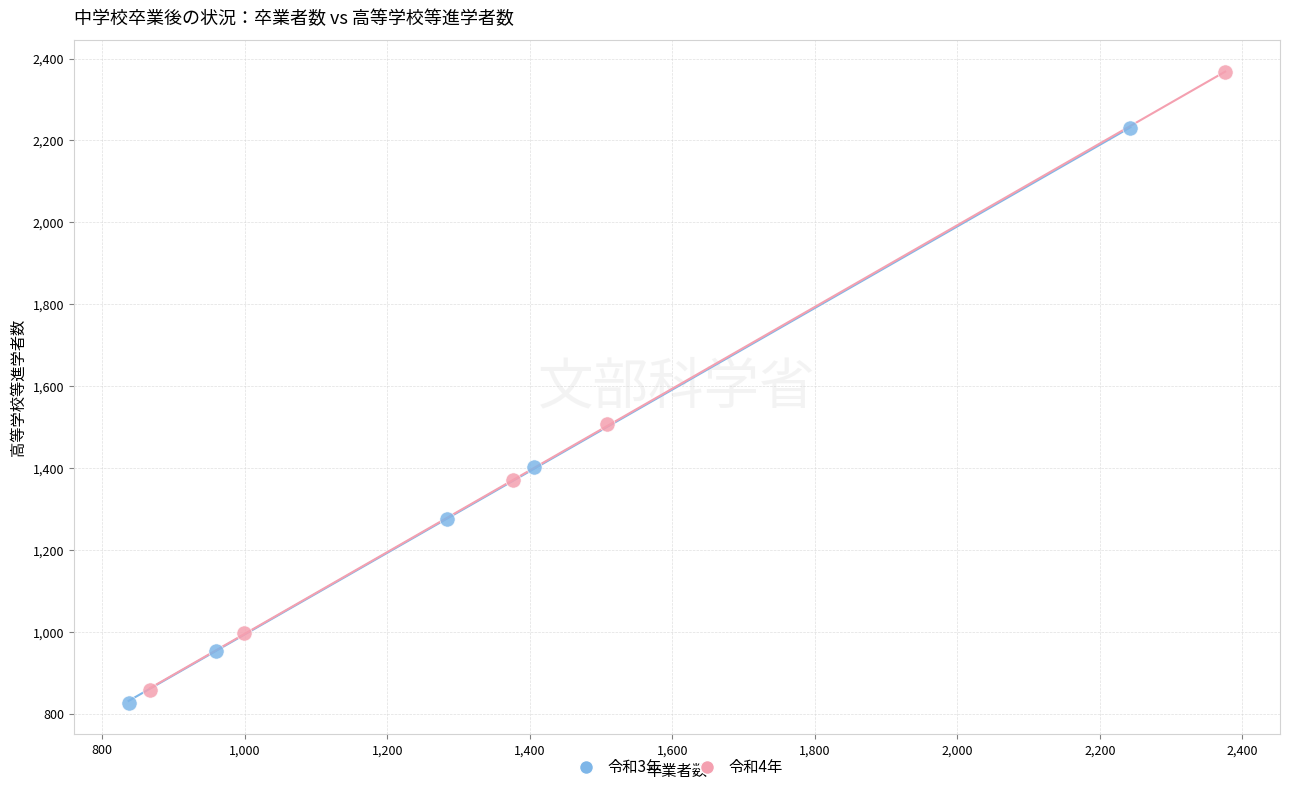

Which series has the largest Y range (max minus min)?

令和4年